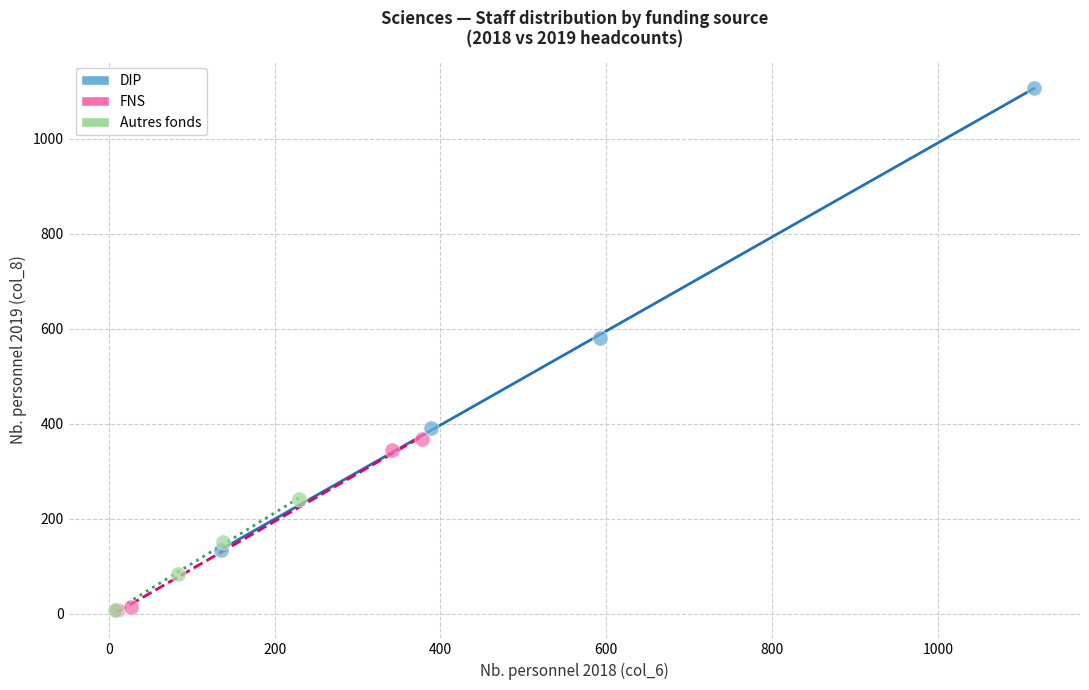

Which series contains the highest Y value?

DIP